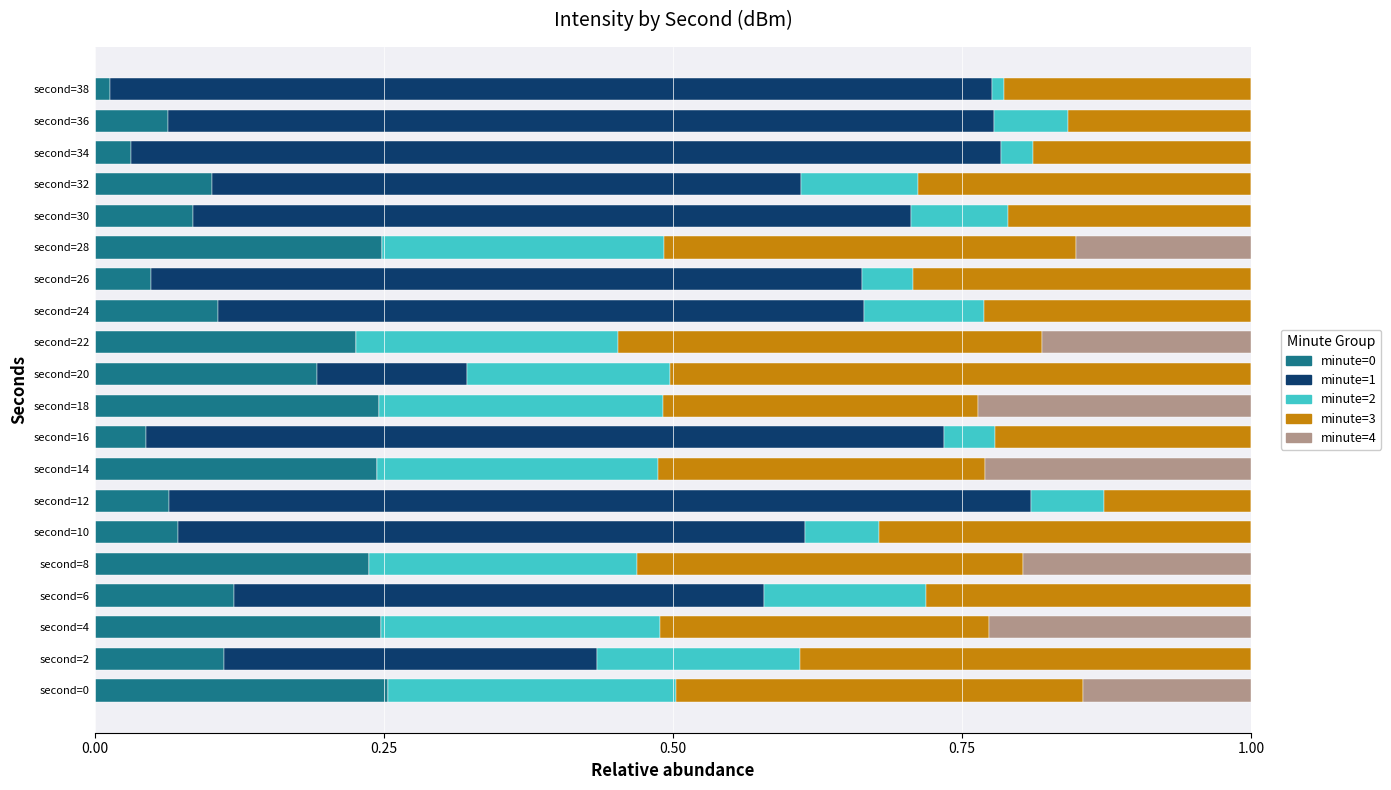

The minute=0 series shows 0.0 at second=38. True or false?

True